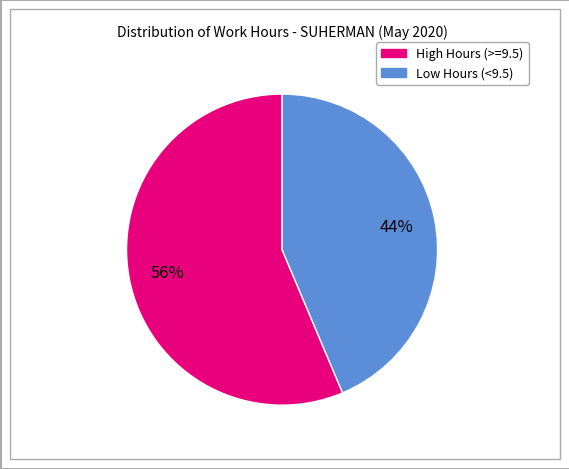

Is the sum of Low Hours (<9.5) and High Hours (>=9.5) greater than half?

Yes